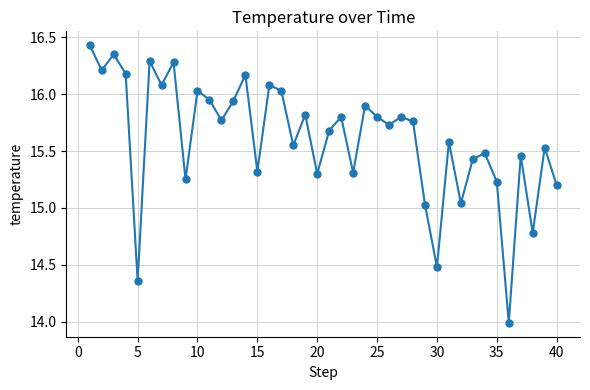

What is the smallest value displayed?

14.0